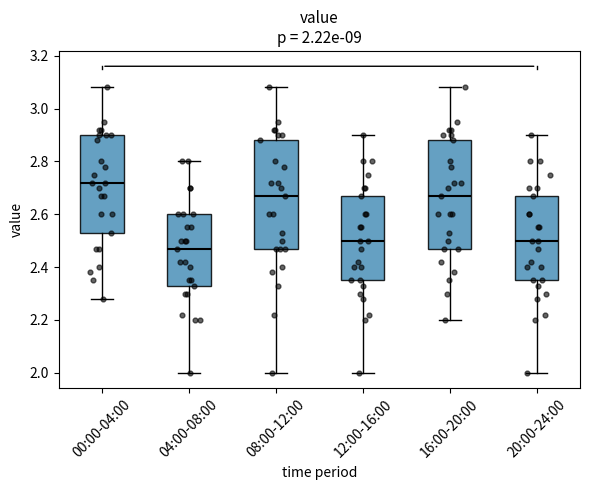

Which box's median line is the lowest?

04:00-08:00